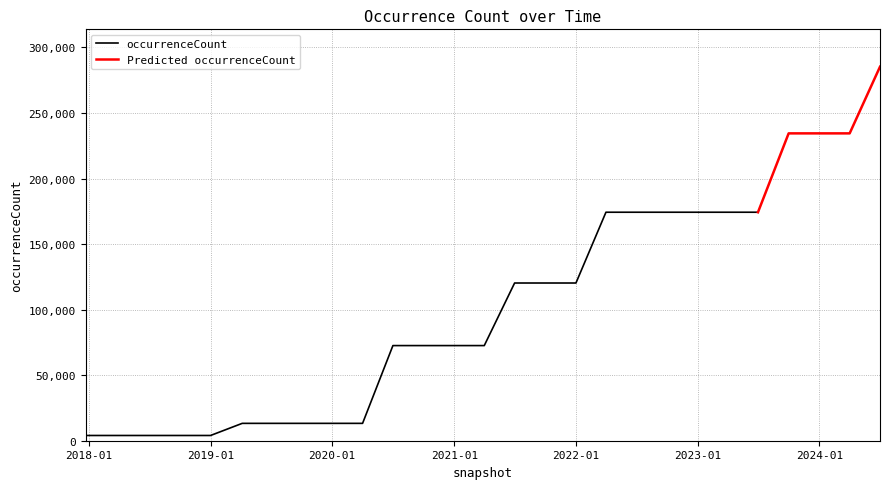

What is the average value?

102656